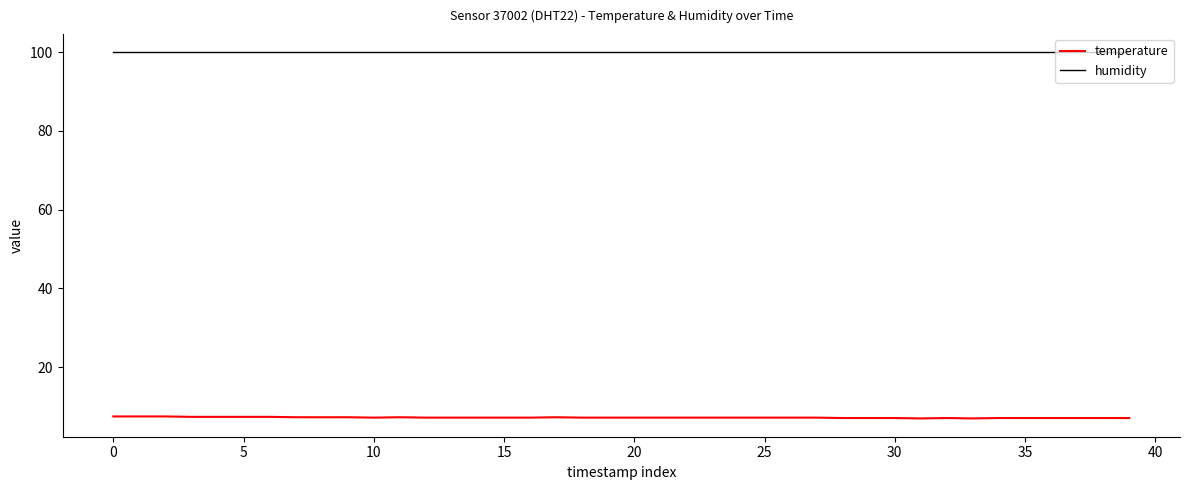

Which series has the largest total across all categories?

humidity